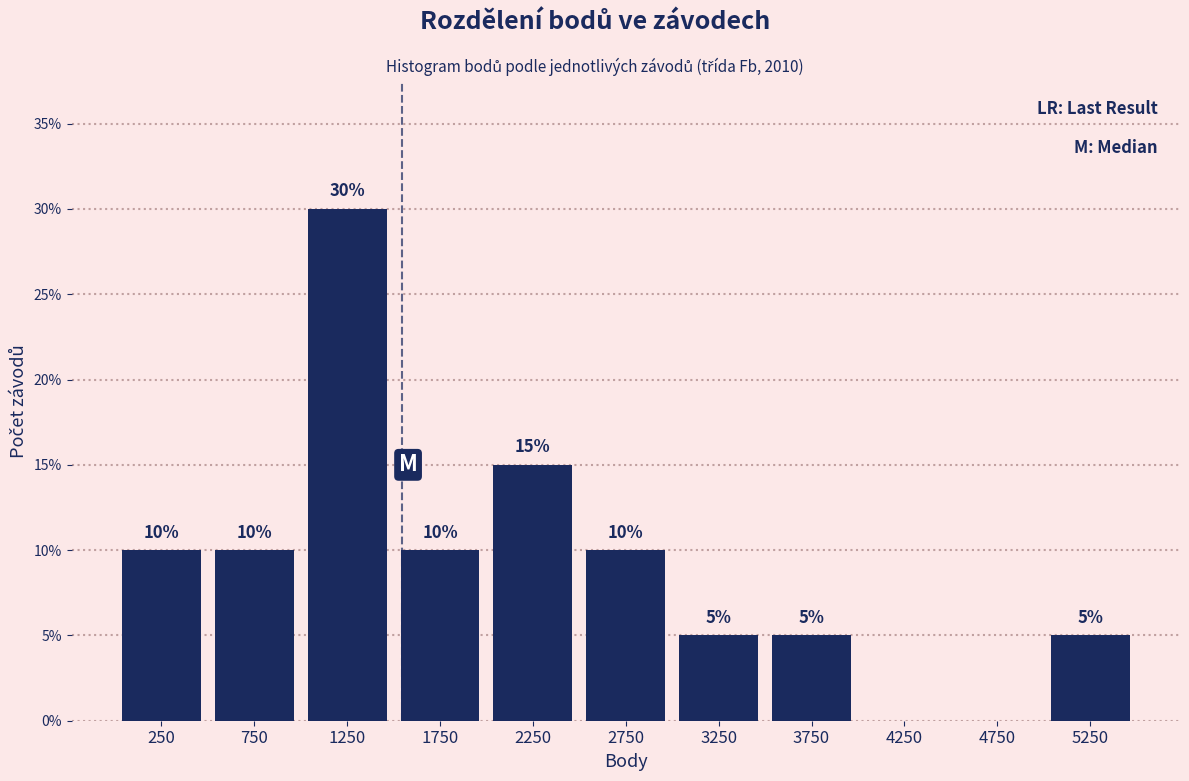

Over which range of the x-axis is the bar tallest?

1000 to 1500